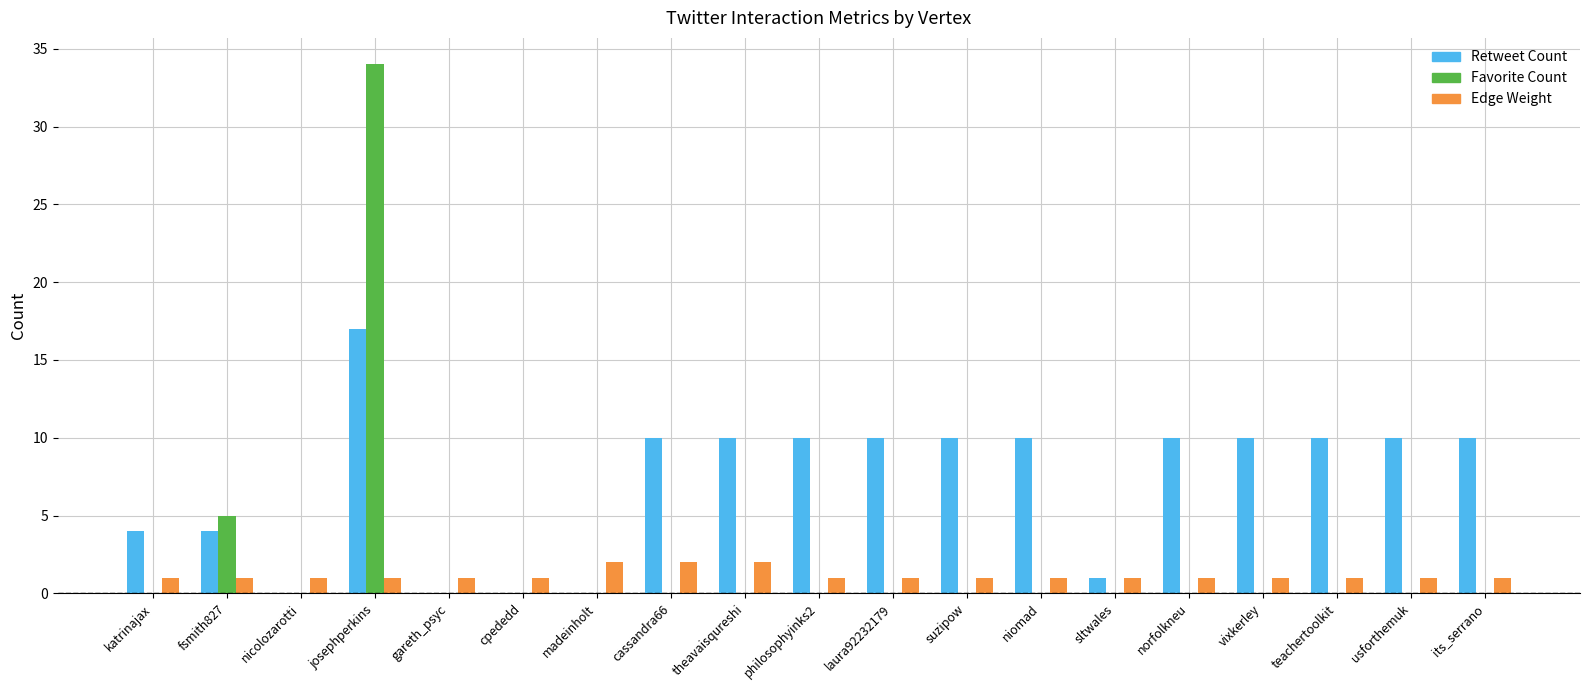

Read the Retweet Count value at laura92232179, to the nearest 5.

10